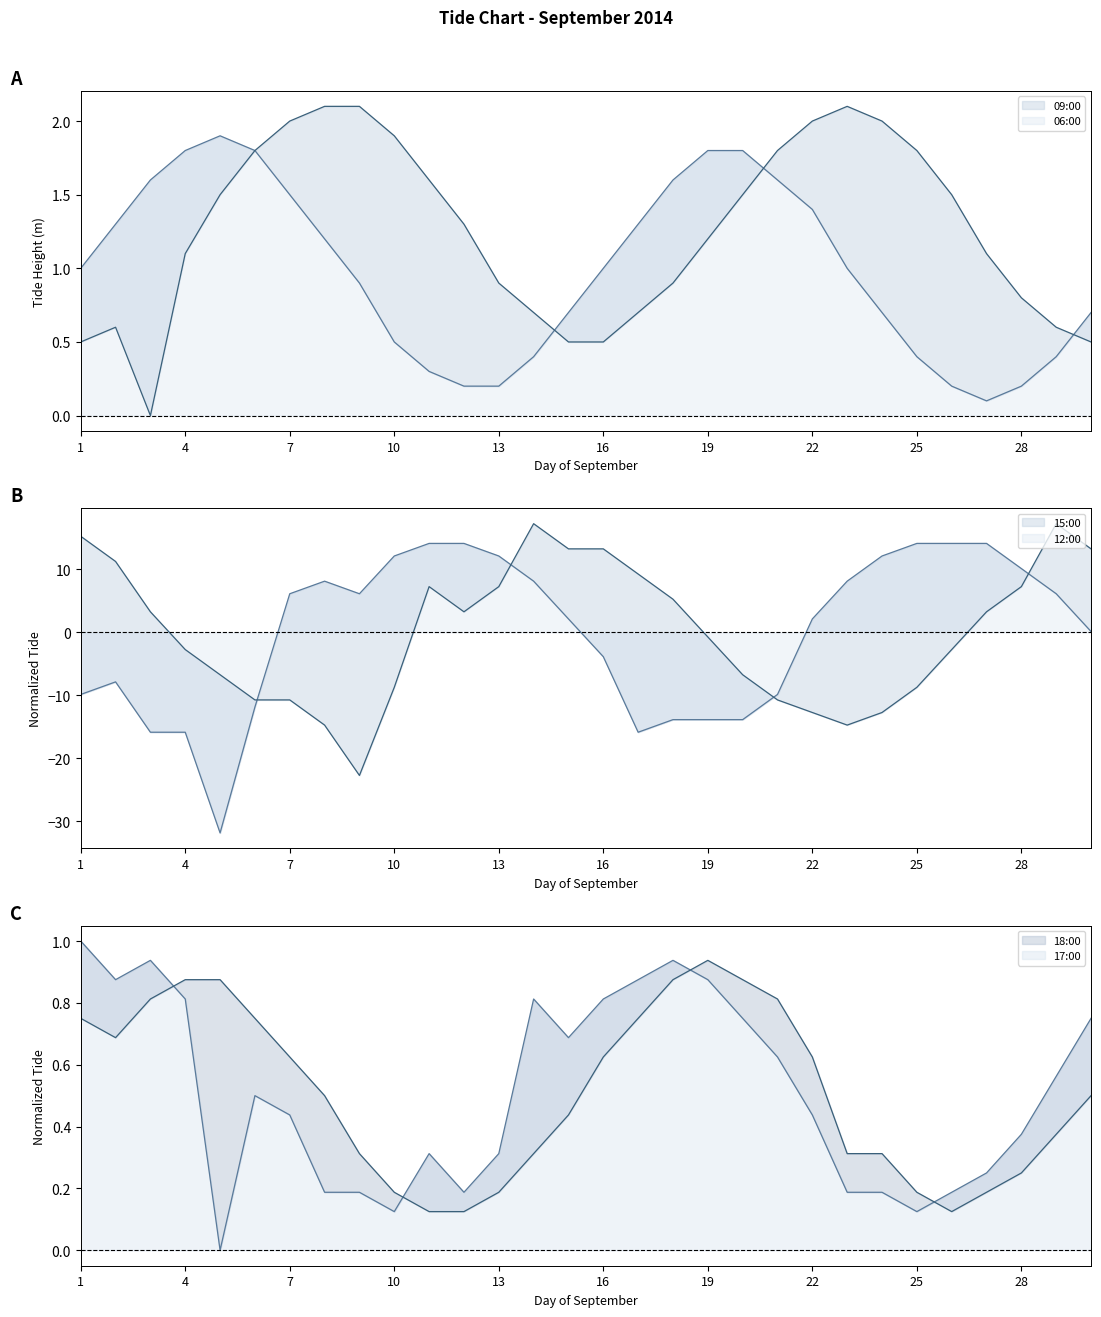

True or false: 18:00 has a value of 0.9 at 4.

True